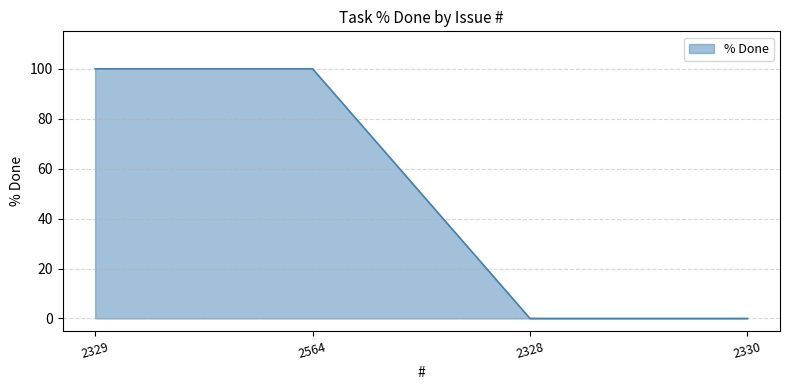

Is it true that the value at 2564 is 172?

False